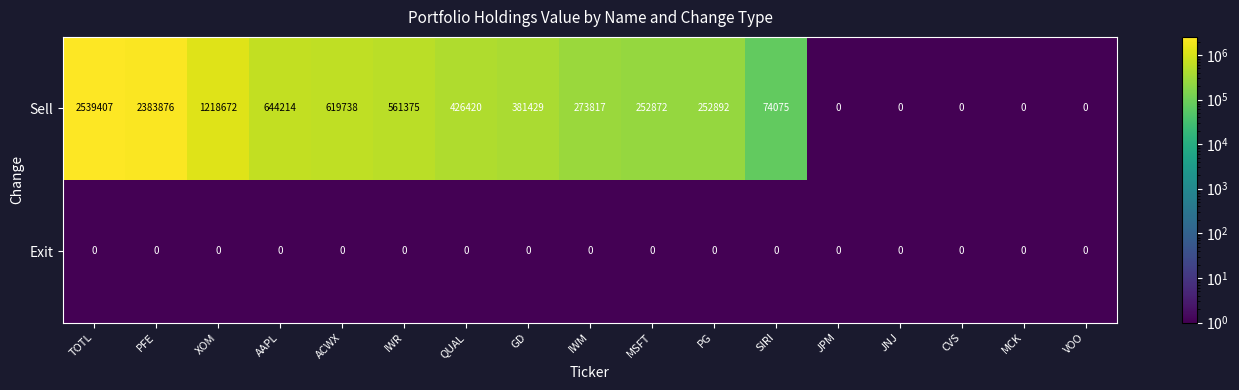

At which category is the sum across all series the highest?

TOTL